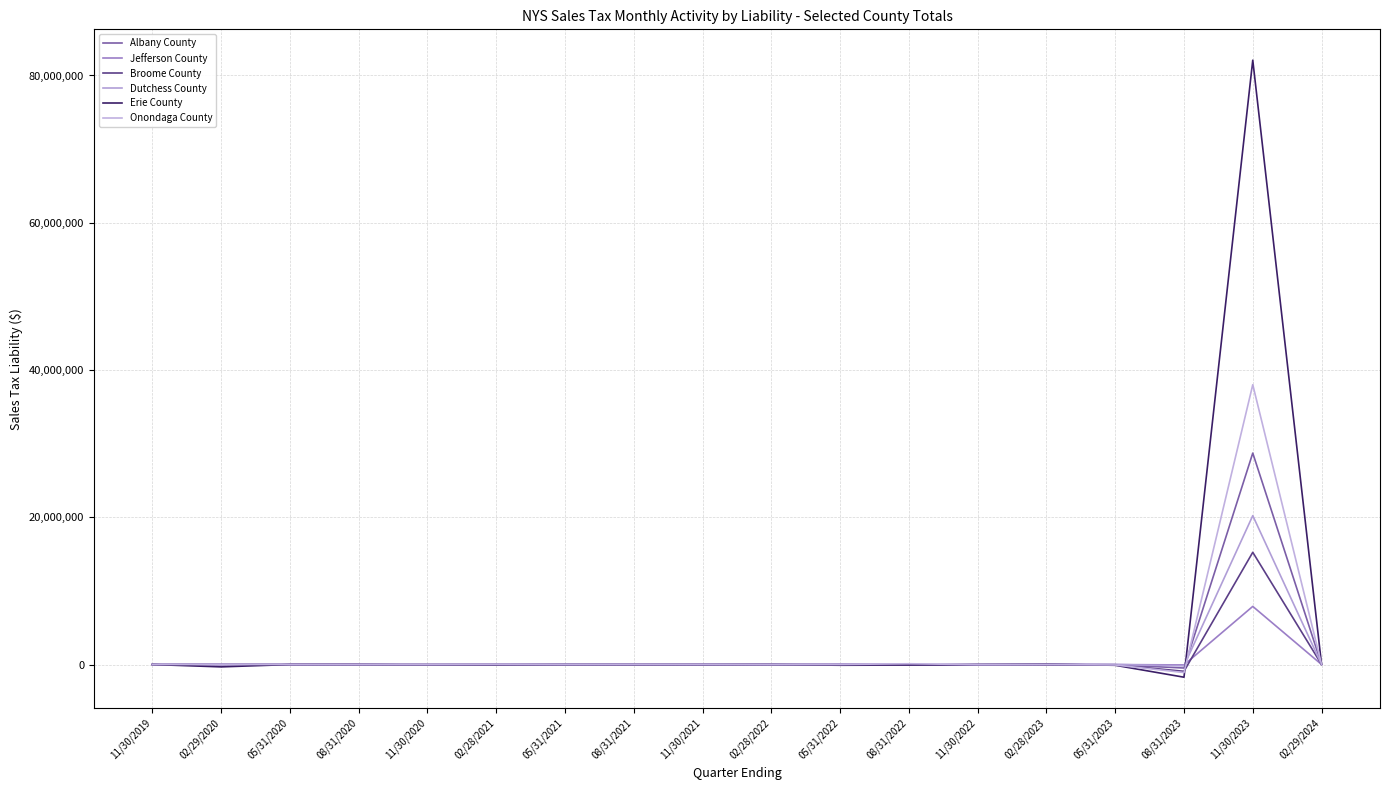

List the series in order of their peak value, lowest first.

Jefferson County, Broome County, Dutchess County, Albany County, Onondaga County, Erie County